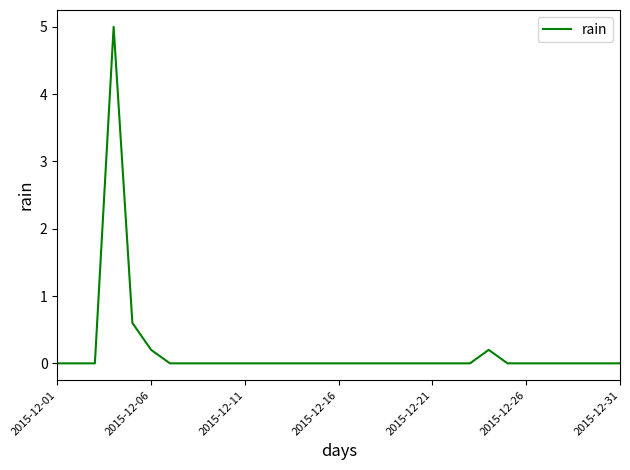

What is the difference between the maximum and minimum values?

5.0